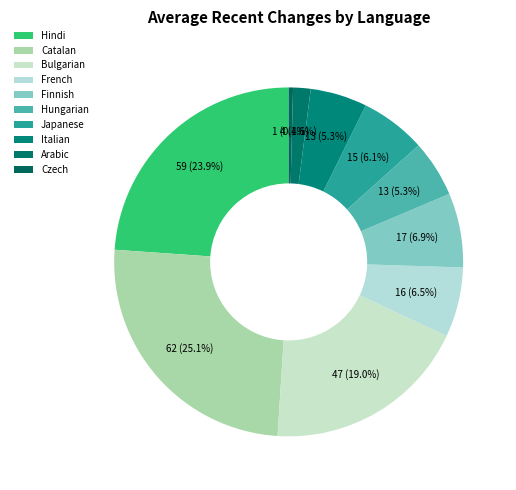

How many slices are in this pie chart?

10